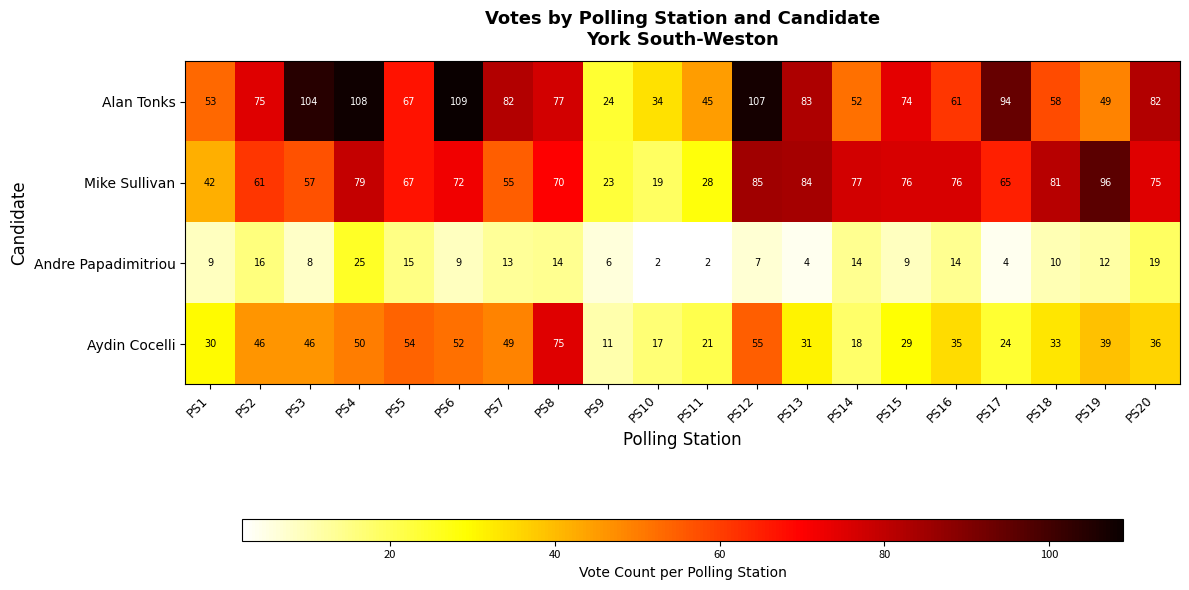

Which series has the largest total across all categories?

Alan Tonks